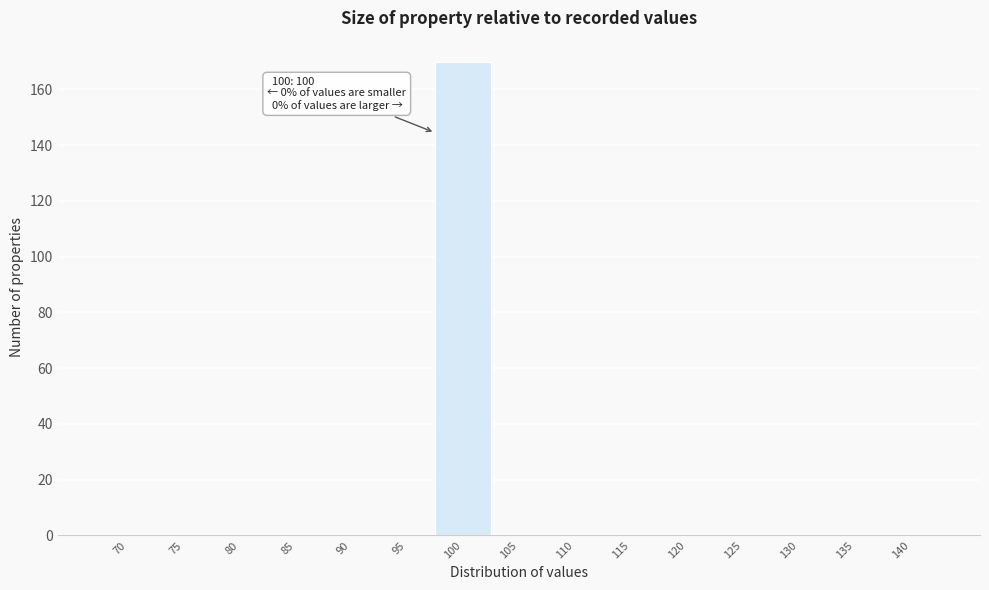

Reading left to right, extract all data points from this chart.

70=0	75=0	80=0	85=0	90=0	95=0	100=170	105=0	110=0	115=0	120=0	125=0	130=0	135=0	140=0